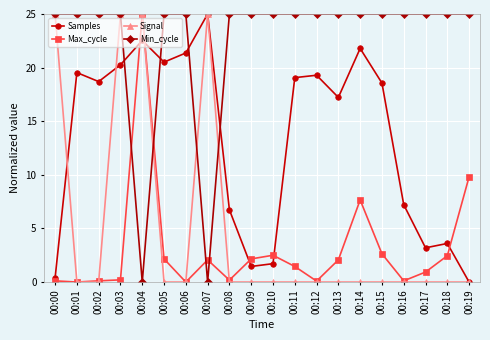

True or false: Max_cycle has a value of 14.4 at 00:06.

False